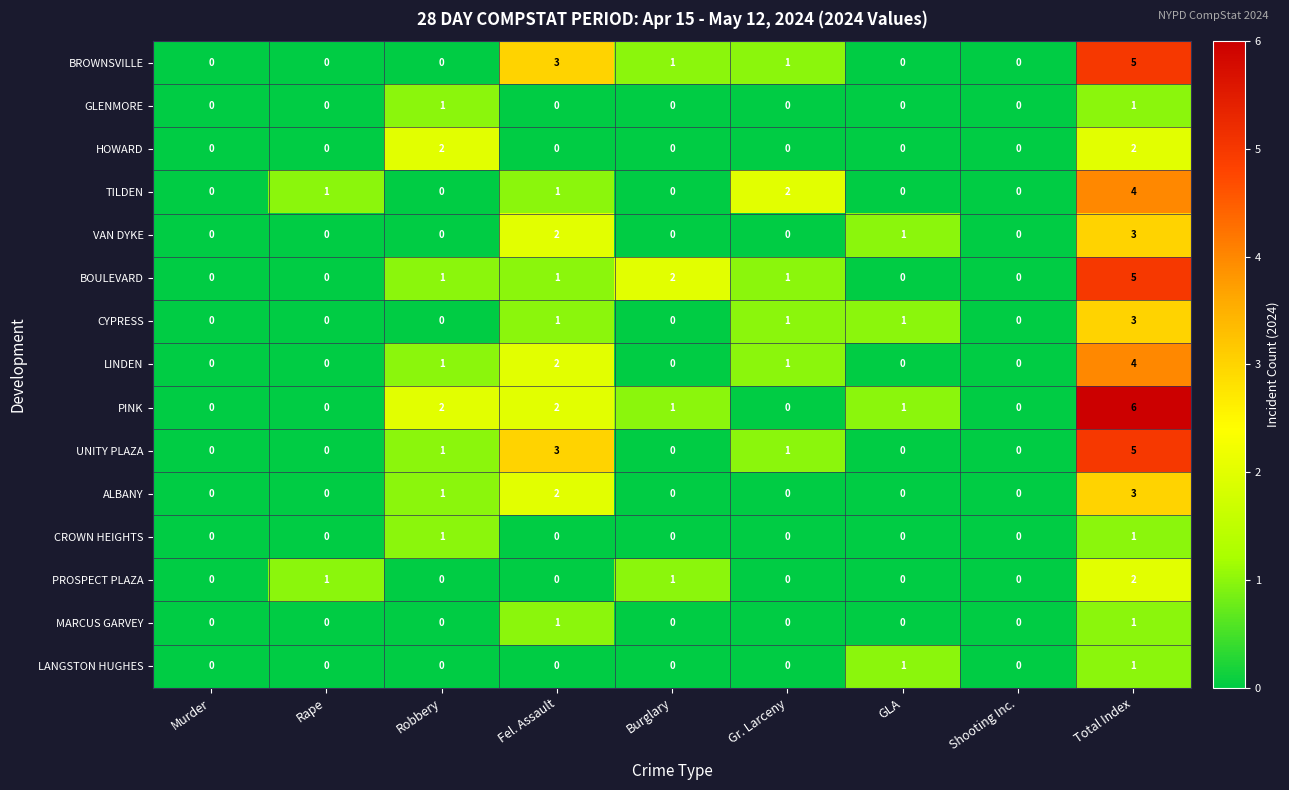

What is the difference between the maximum and minimum values in the BROWNSVILLE series?

5